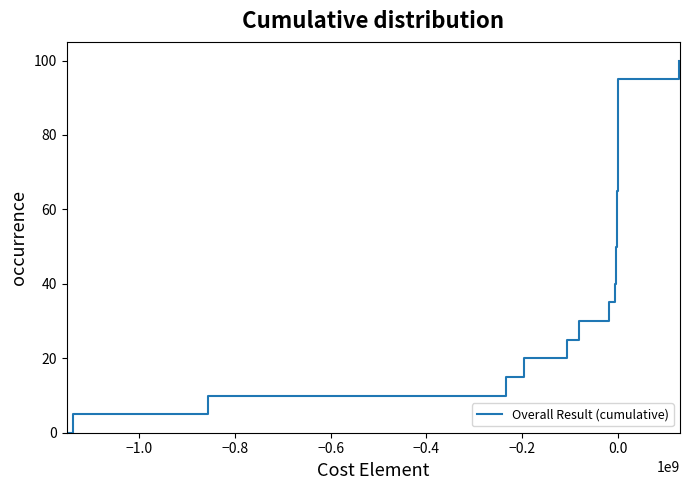

How many lines are shown in the chart?

1